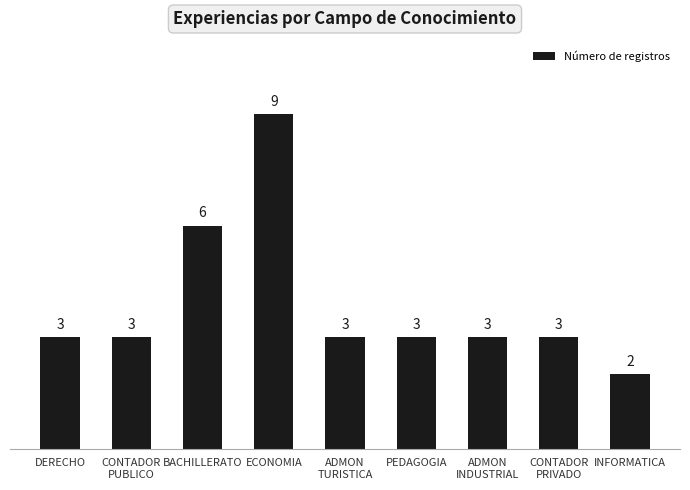

Are the bars horizontal?

No